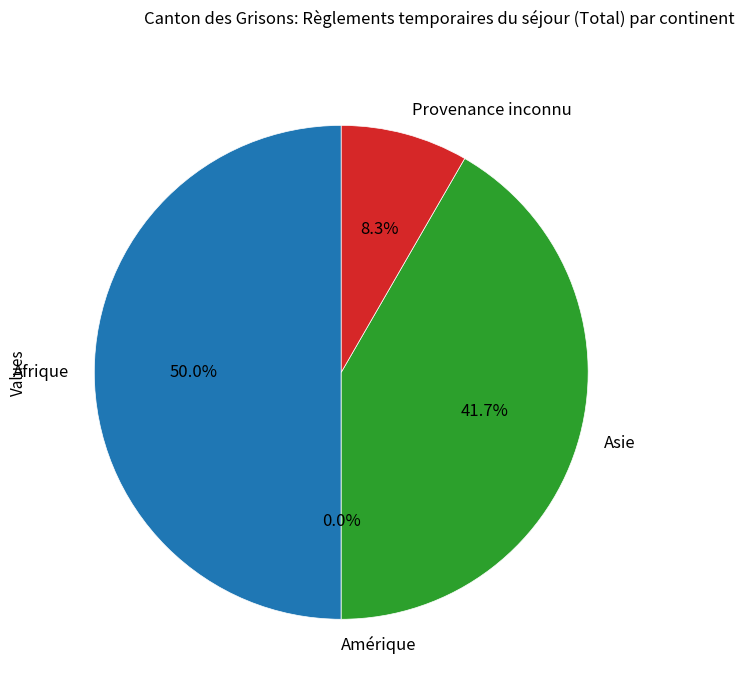

Is there any slice that represents more than half of the pie?

No